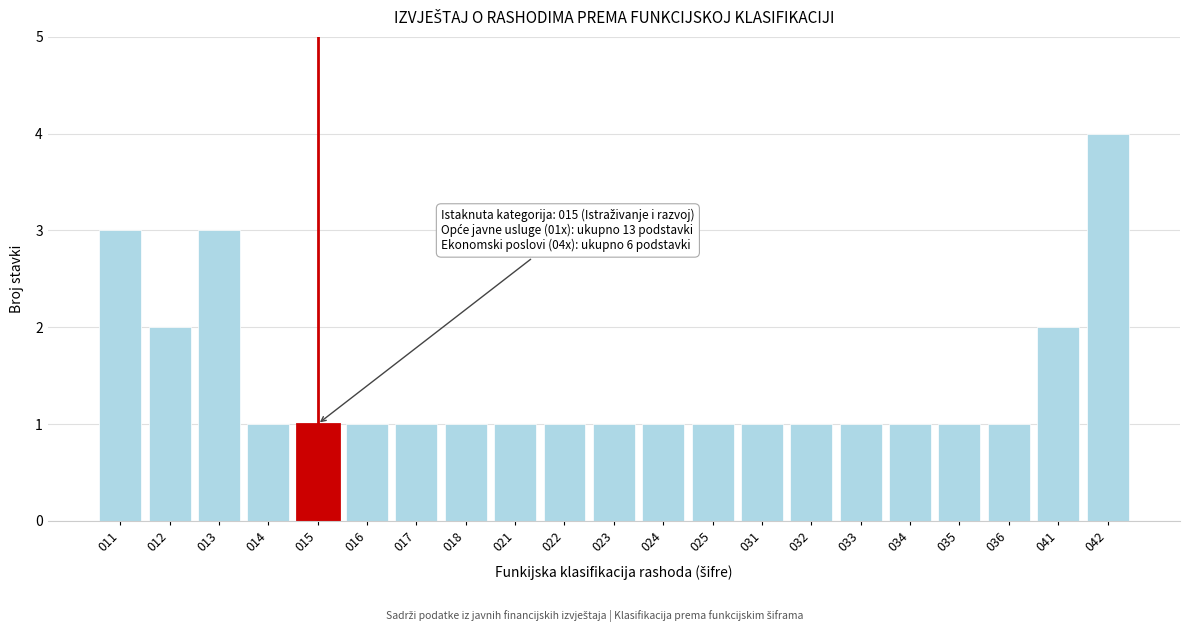

Reading right to left, transcribe all the data shown in this chart.

042=4	041=2	036=1	035=1	034=1	033=1	032=1	031=1	025=1	024=1	023=1	022=1	021=1	018=1	017=1	016=1	015=1	014=1	013=3	012=2	011=3